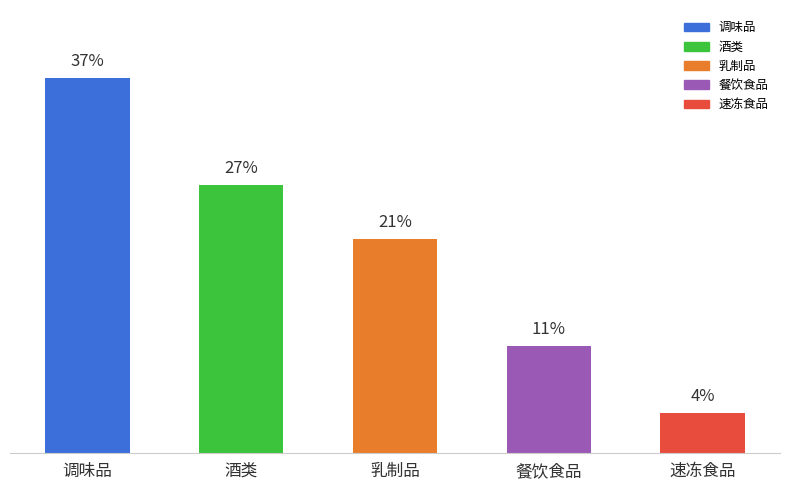

List the labels in order of value, smallest first.

速冻食品, 餐饮食品, 乳制品, 酒类, 调味品